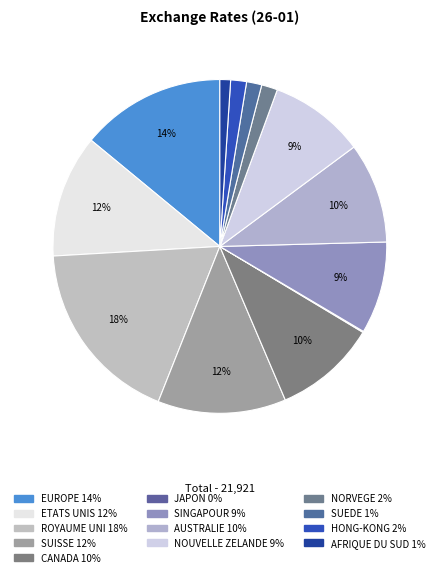

Does any single category account for the majority?

No